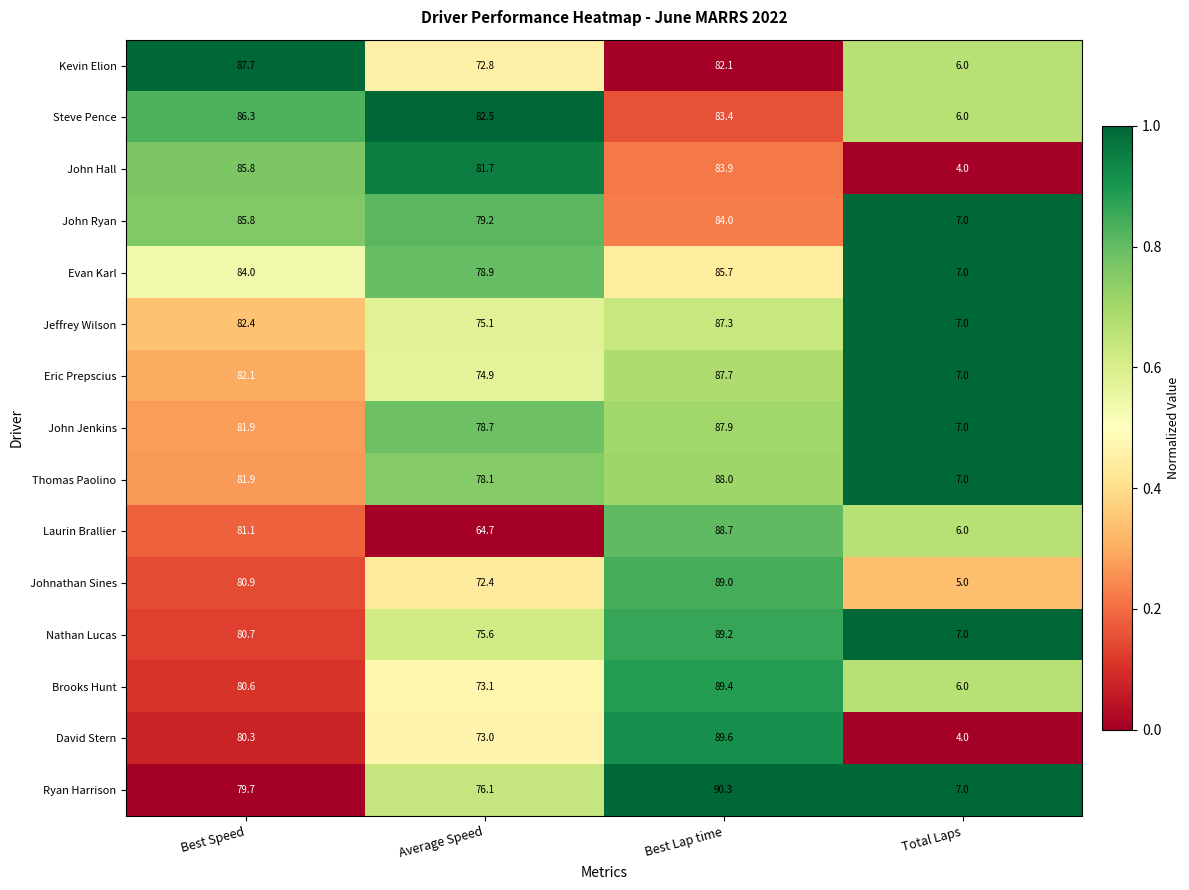

What is the average value of the Eric Prepscius series?

62.9